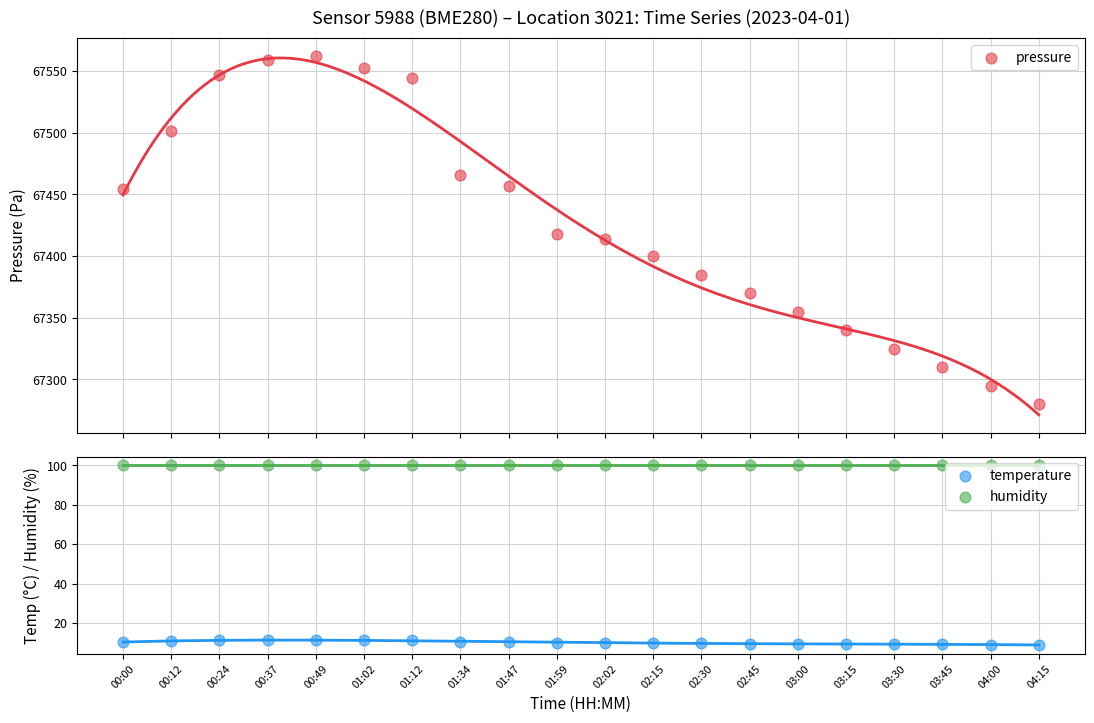

Which series contains the highest Y value?

pressure